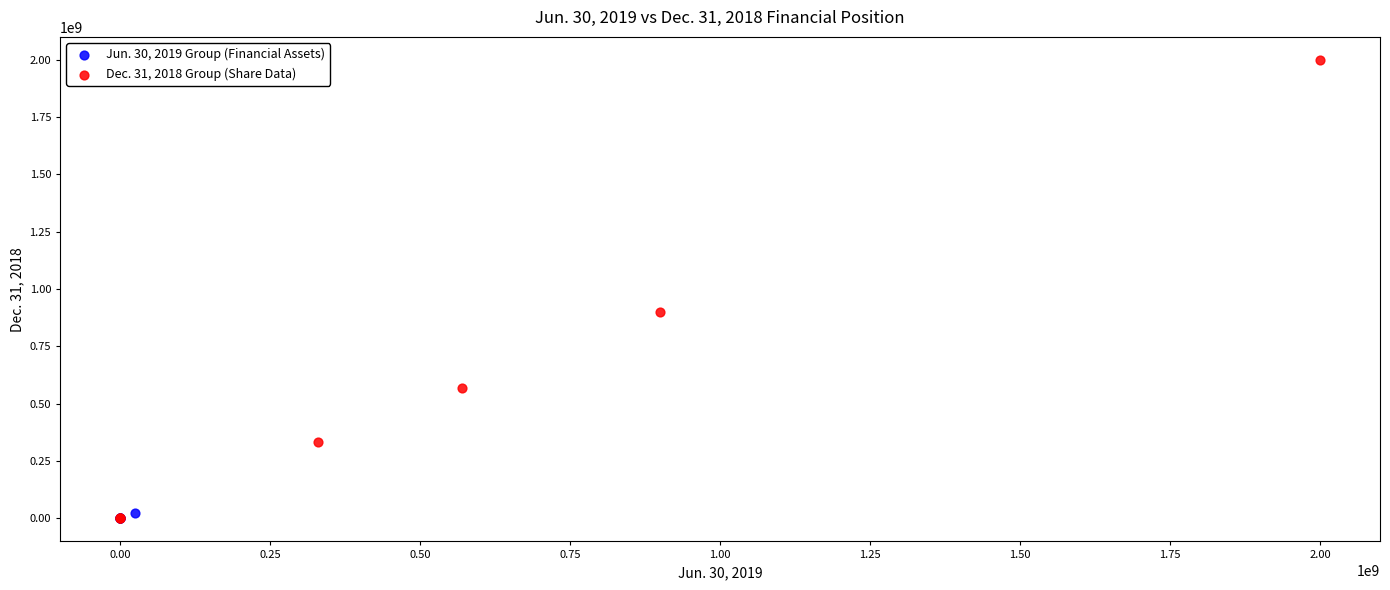

Which series reaches the maximum Y coordinate?

Dec. 31, 2018 Group (Share Data)